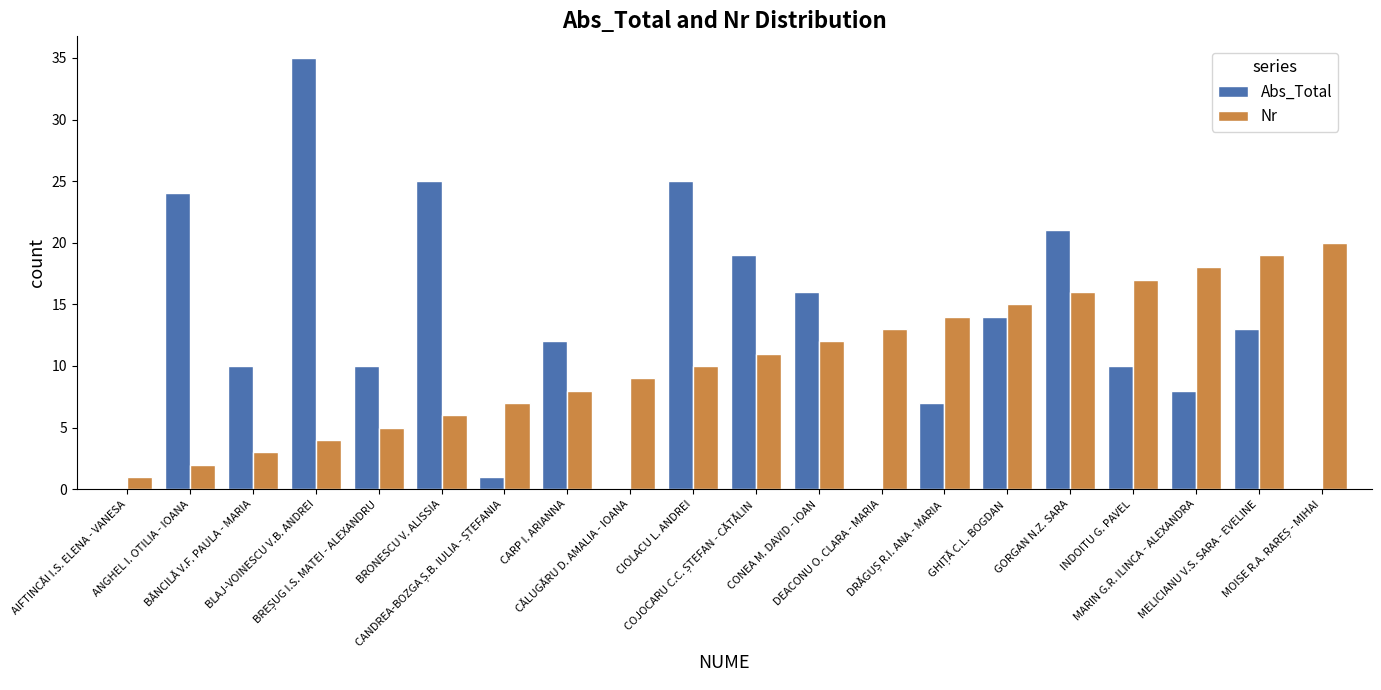

What is the maximum value for Nr?

20